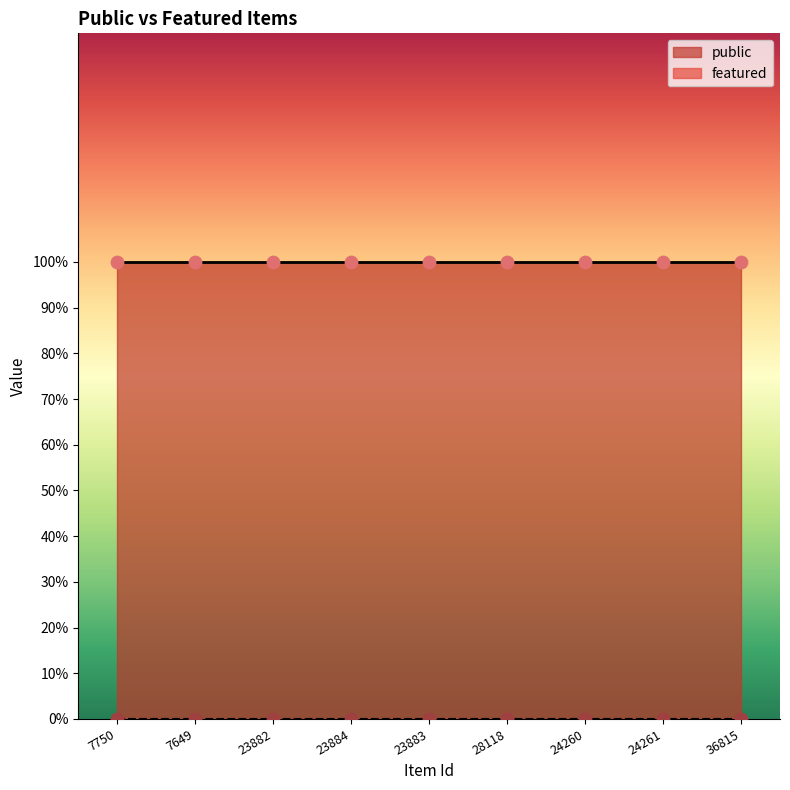

At which category is the sum across all series the highest?

7750